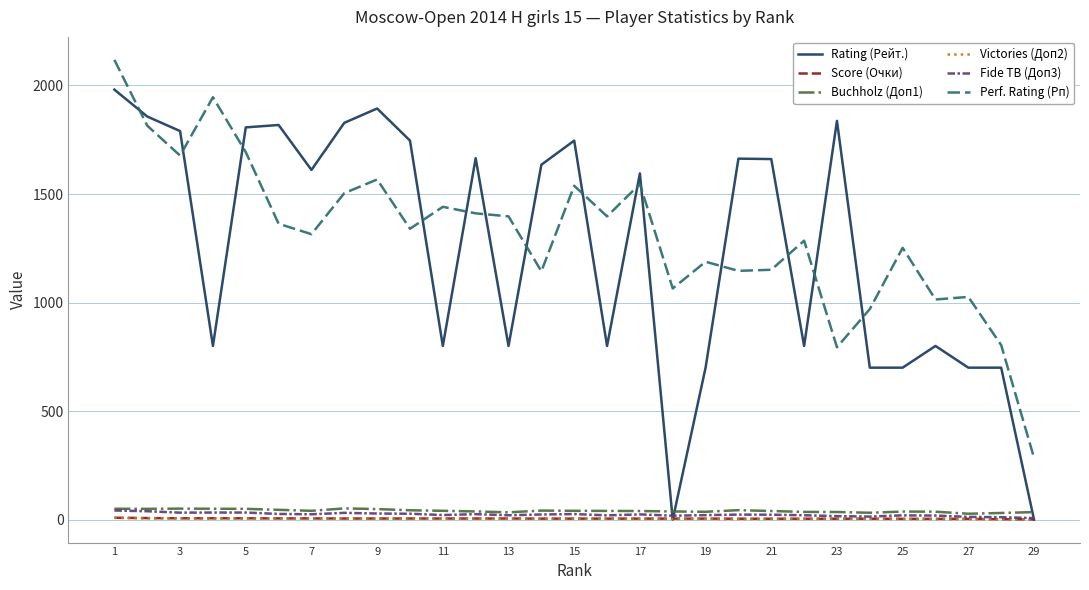

Which series has the widest spread of values?

Rating (Рейт.)